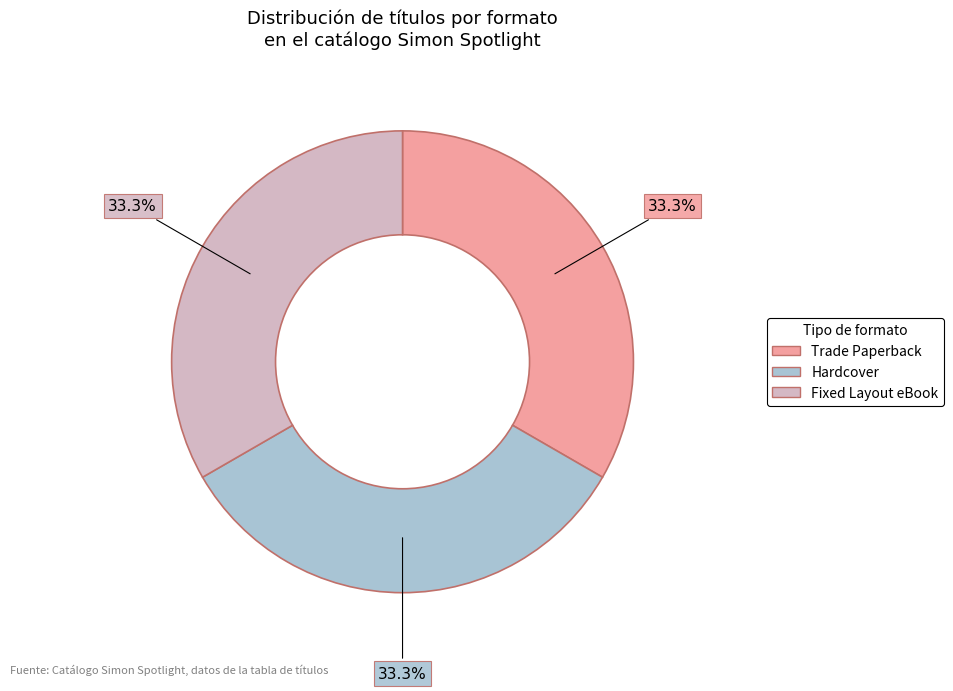

Is there a majority slice in this chart?

No